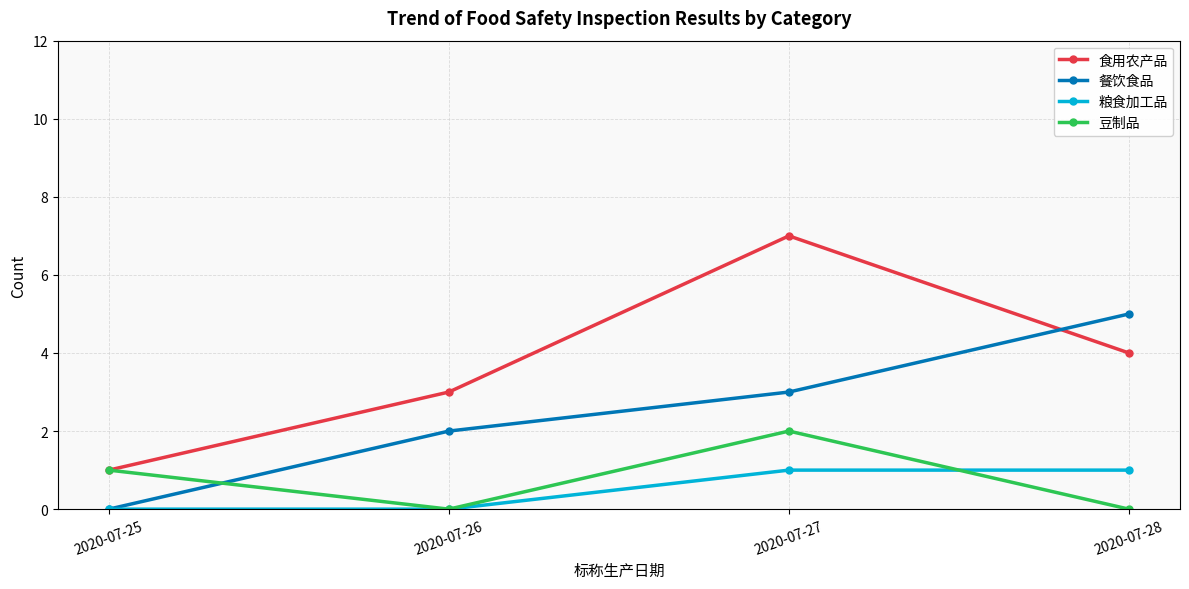

What is the spread (max minus min) of values at 2020-07-27?

6